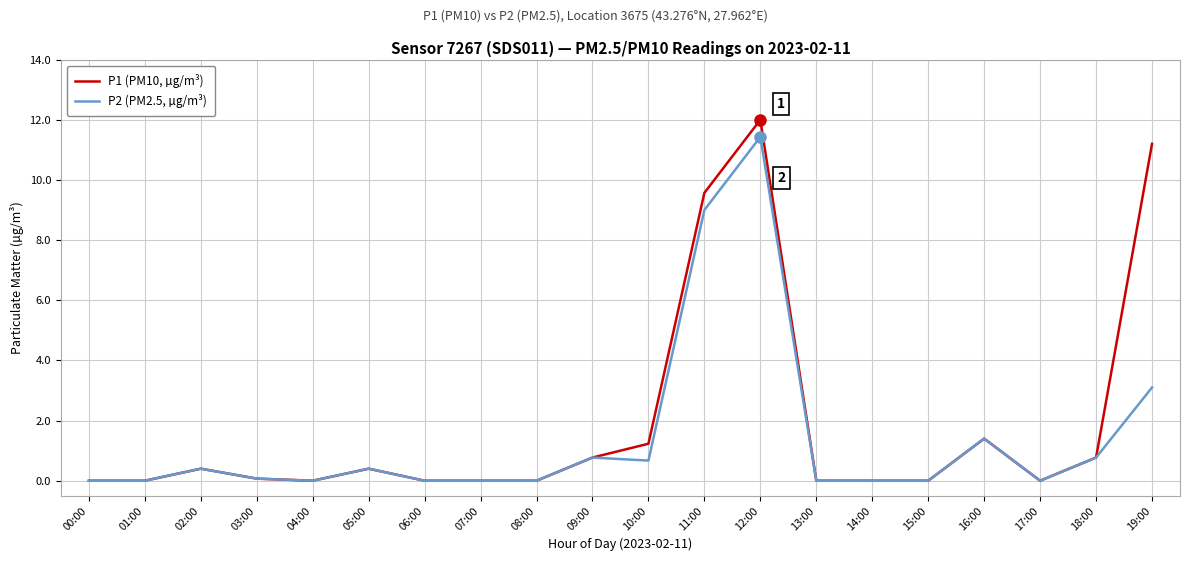

Rank the series by their maximum value, from lowest to highest.

P2 (PM2.5, µg/m³), P1 (PM10, µg/m³)